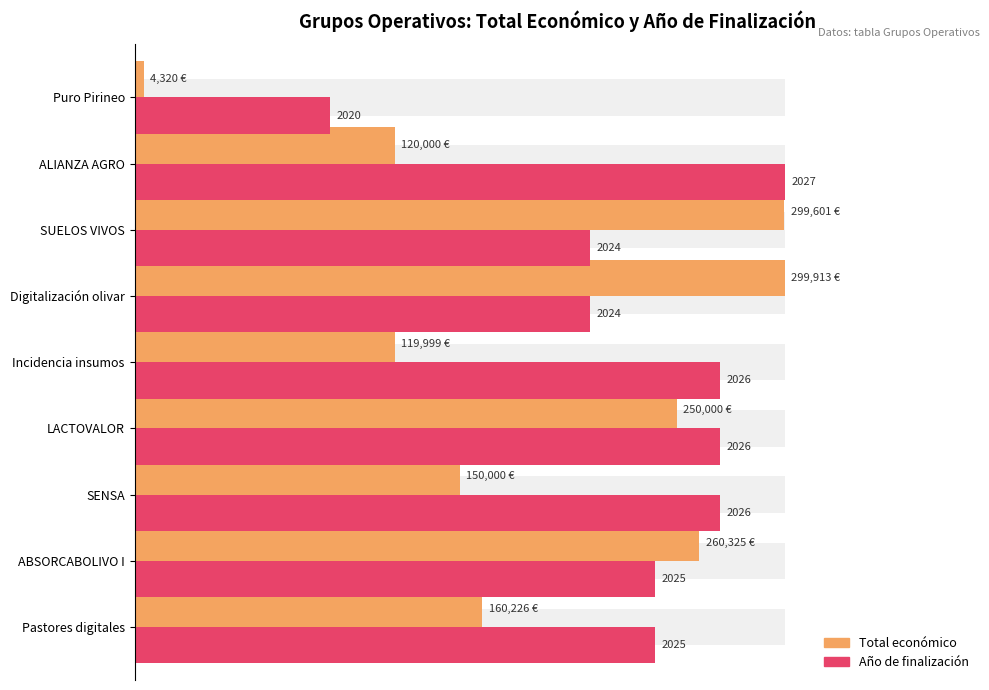

Count the number of data series in this chart.

2